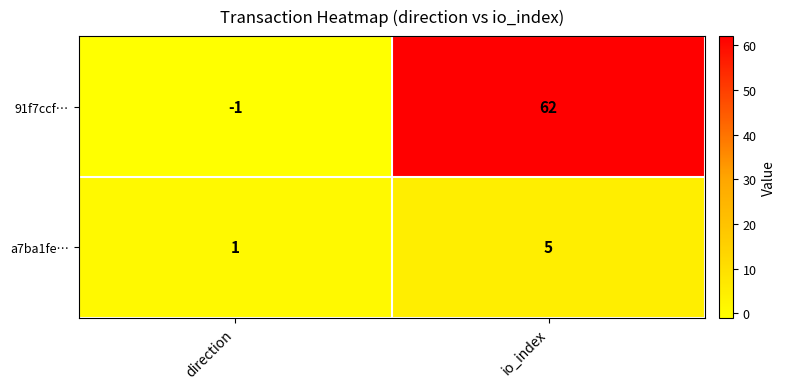

At how many categories does at least one series exceed 14?

1